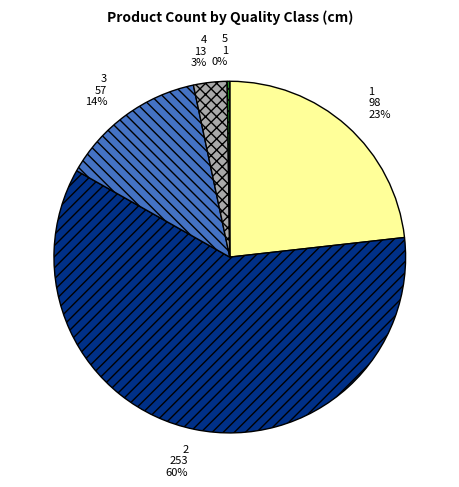

Is it true that 4 is 3% of the pie?

True